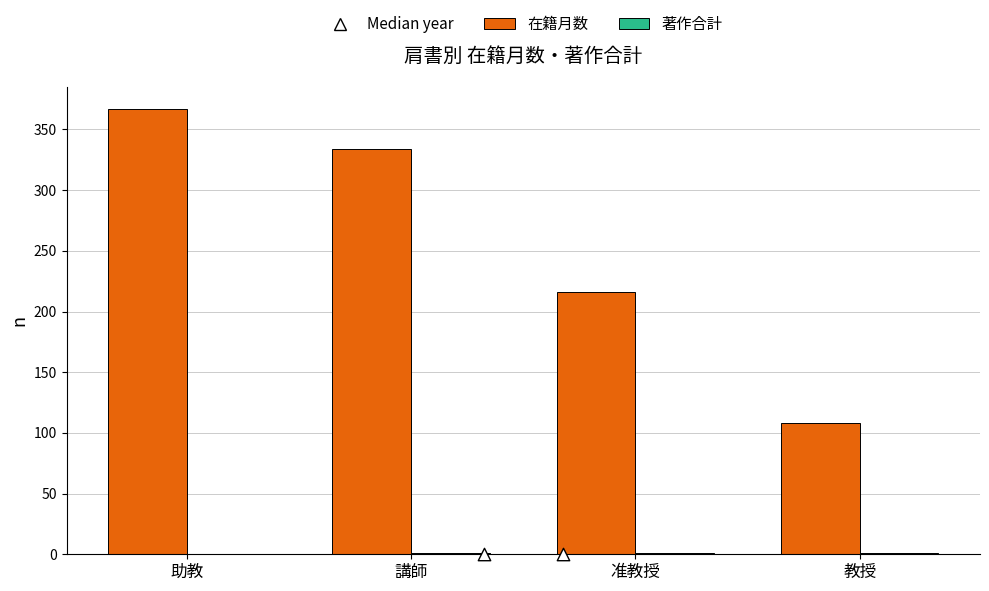

Which has a higher value, 准教授 or 助教?

准教授